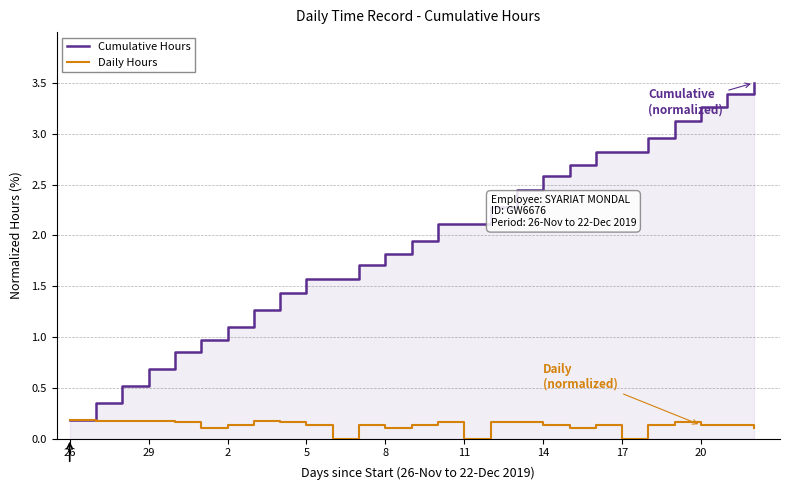

Is it true that Daily Hours equals 0.2 at 26?

True